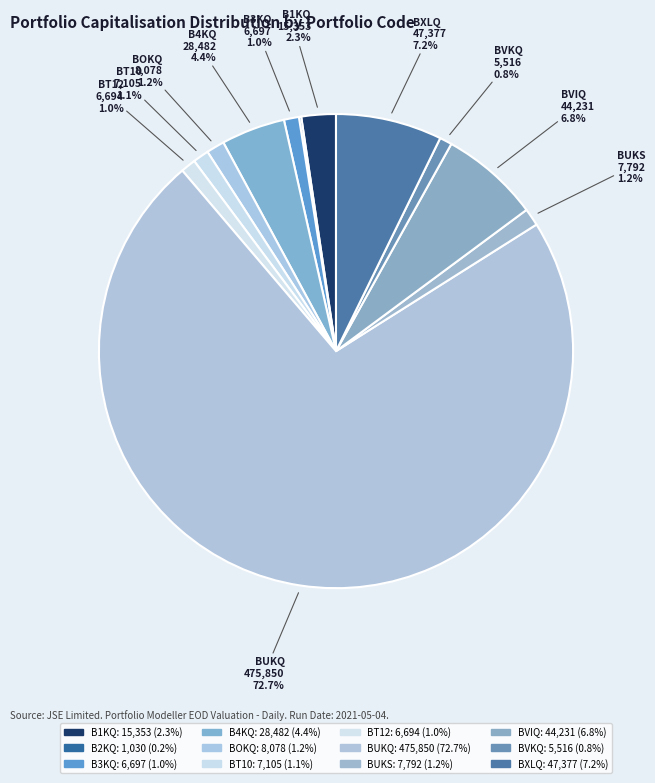

Rank the categories by value from lowest to highest.

B2KQ, BVKQ, BT12, B3KQ, BT10, BUKS, BOKQ, B1KQ, B4KQ, BVIQ, BXLQ, BUKQ